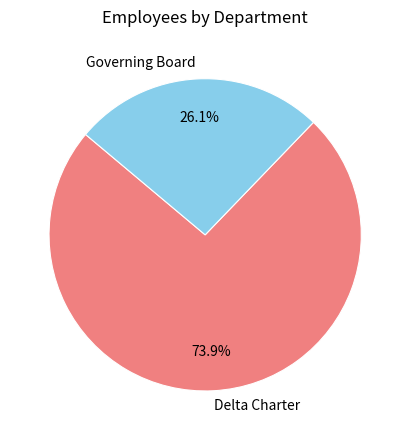

How many segments does this pie chart have?

2